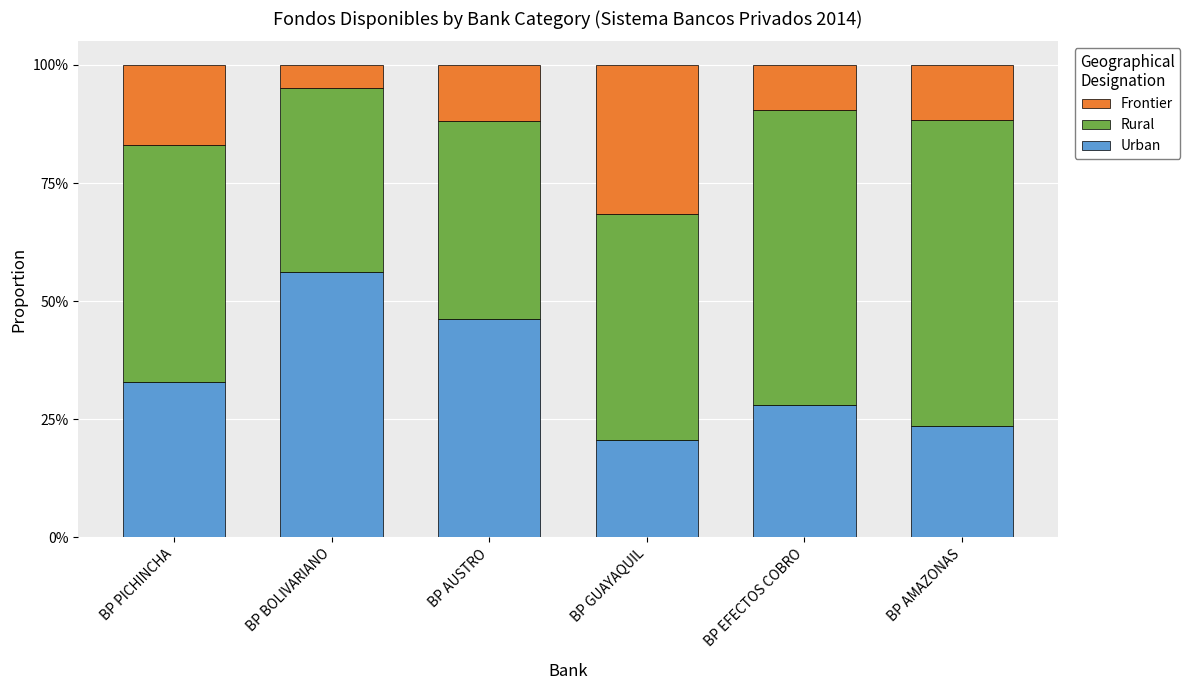

Does the chart contain any negative values?

No